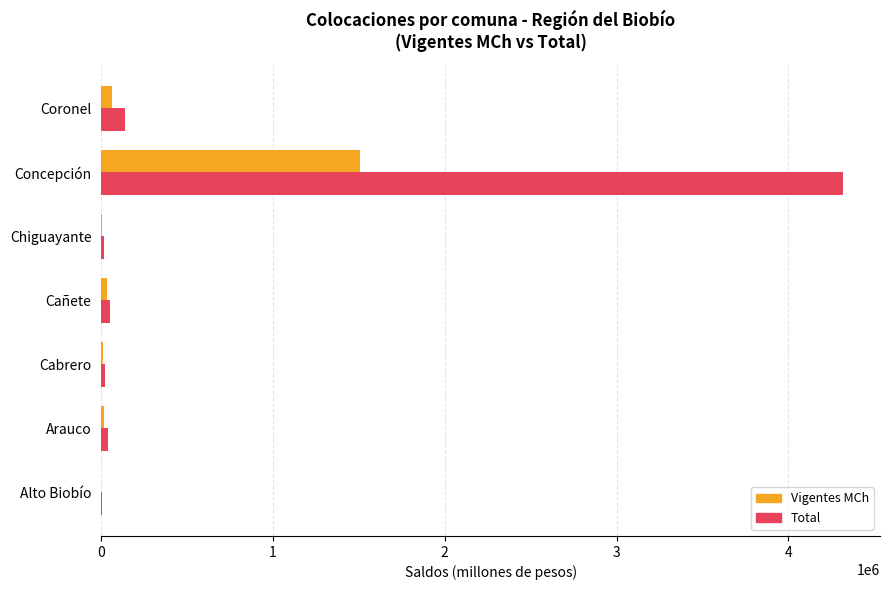

At which category is the sum across all series the highest?

Concepción